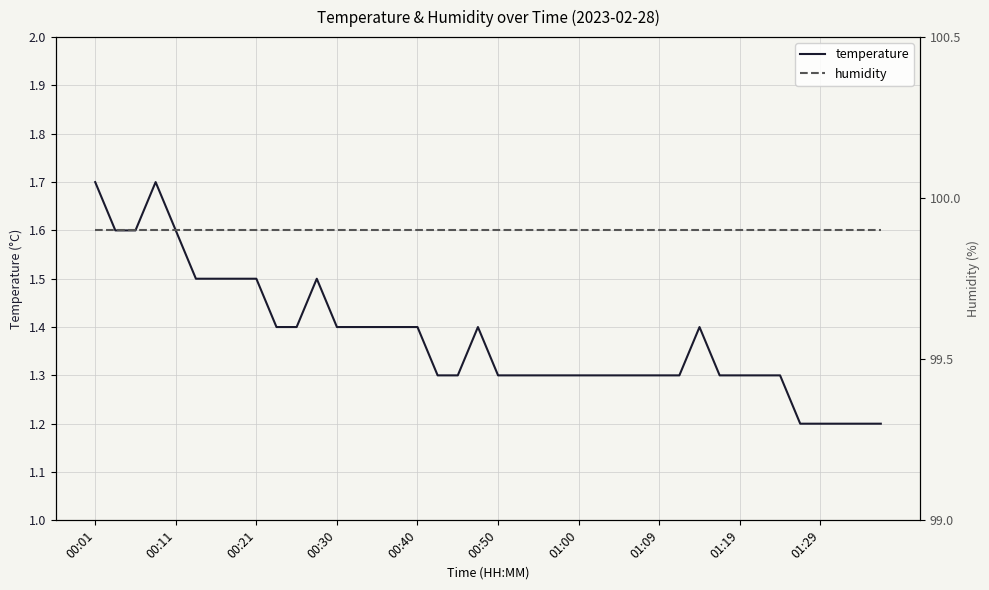

Reading left to right, list all the values displayed in this chart.

temperature: 1.7	1.6	1.6	1.7	1.6	1.5	1.5	1.5	1.5	1.4	1.4	1.5	1.4	1.4	1.4	1.4	1.4	1.3	1.3	1.4	1.3	1.3	1.3	1.3	1.3	1.3	1.3	1.3	1.3	1.3	1.4	1.3	1.3	1.3	1.3	1.2	1.2	1.2	1.2	1.2
humidity: 99.9	99.9	99.9	99.9	99.9	99.9	99.9	99.9	99.9	99.9	99.9	99.9	99.9	99.9	99.9	99.9	99.9	99.9	99.9	99.9	99.9	99.9	99.9	99.9	99.9	99.9	99.9	99.9	99.9	99.9	99.9	99.9	99.9	99.9	99.9	99.9	99.9	99.9	99.9	99.9